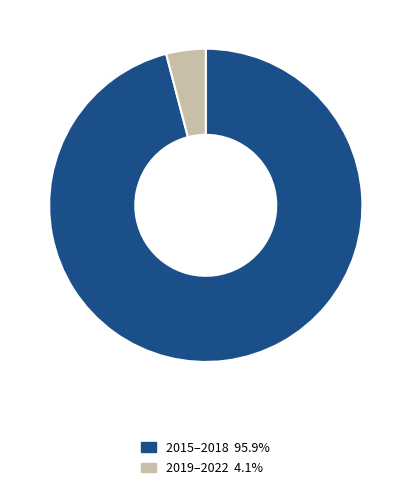

Is there any slice that represents more than half of the pie?

Yes